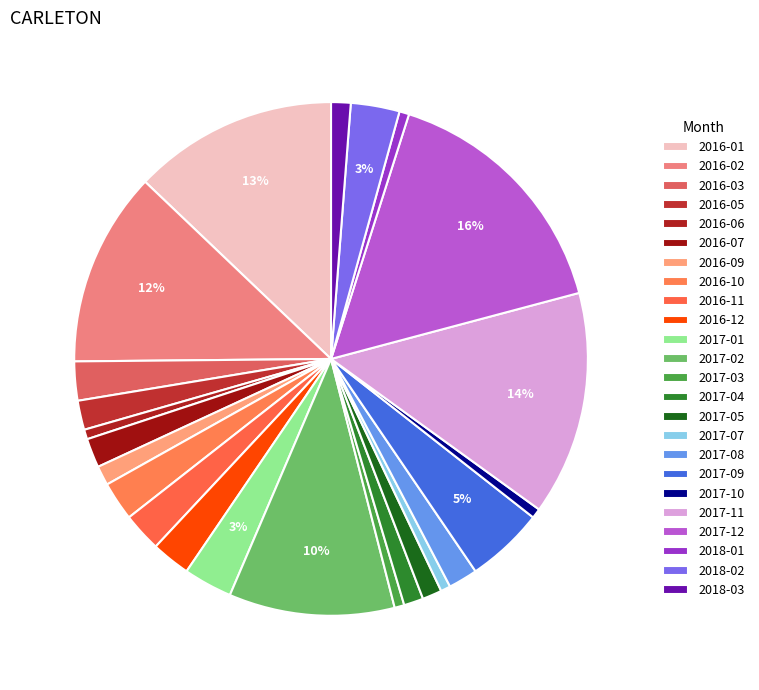

To the nearest percent, what portion does 2016-02 represent?

12%